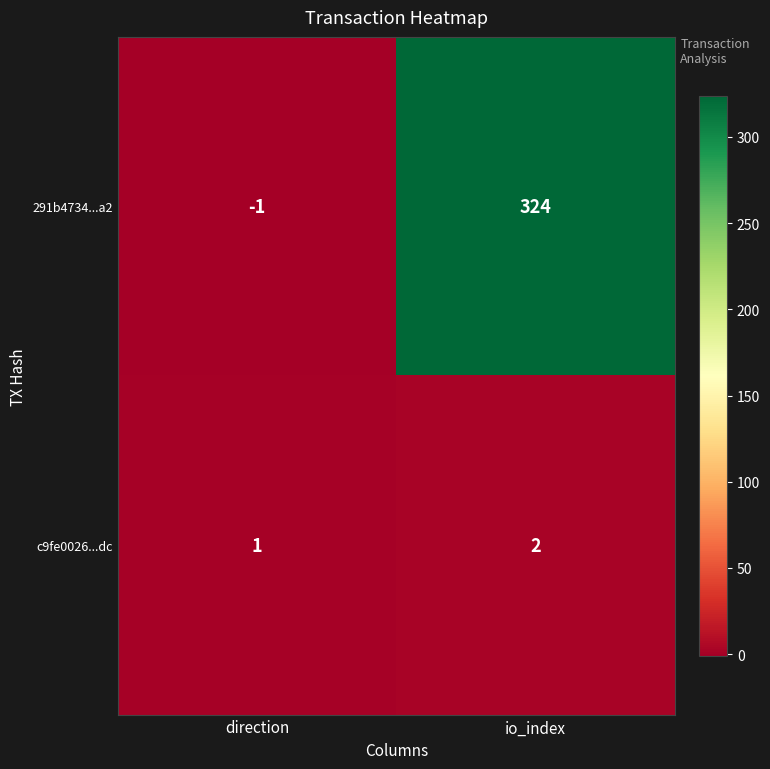

Reading right to left, transcribe all the data shown in this chart.

291b4734...a2: 324	-1
c9fe0026...dc: 2	1